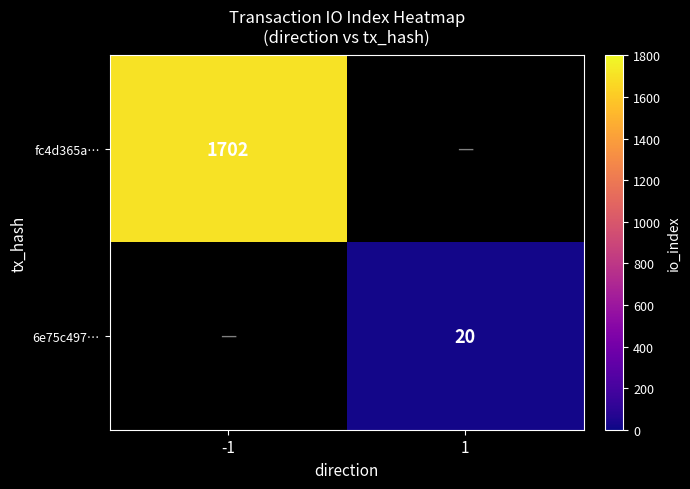

What is the smallest value displayed?

20.0